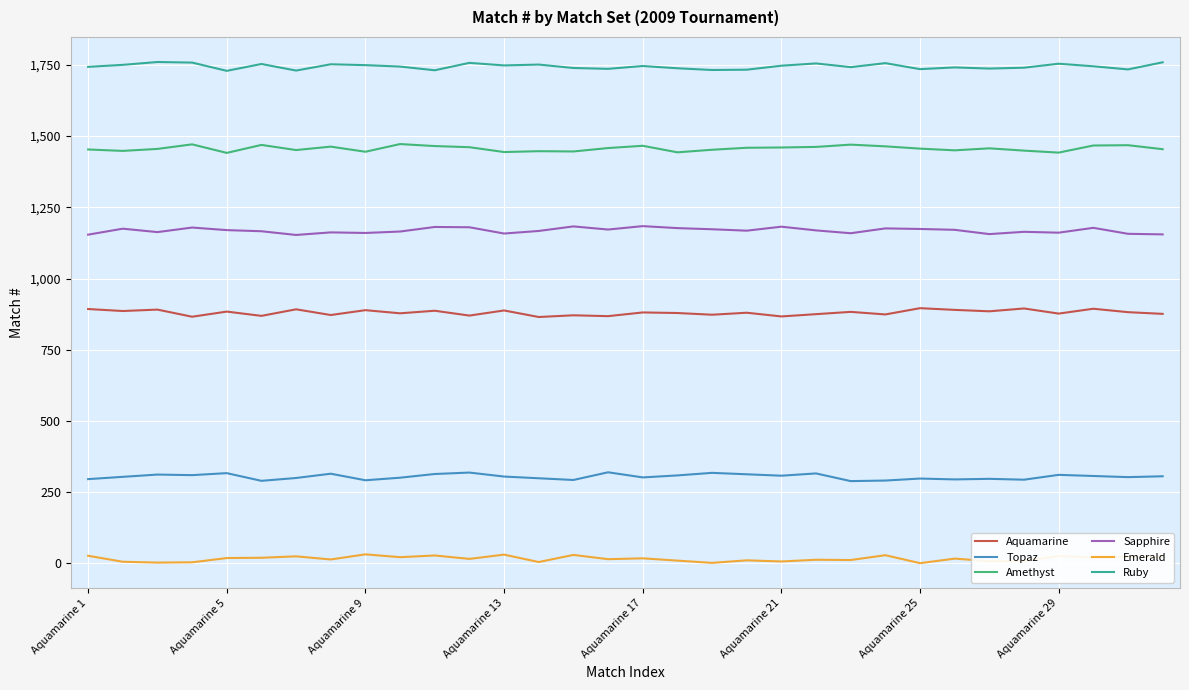

Which series has the largest total across all categories?

Ruby